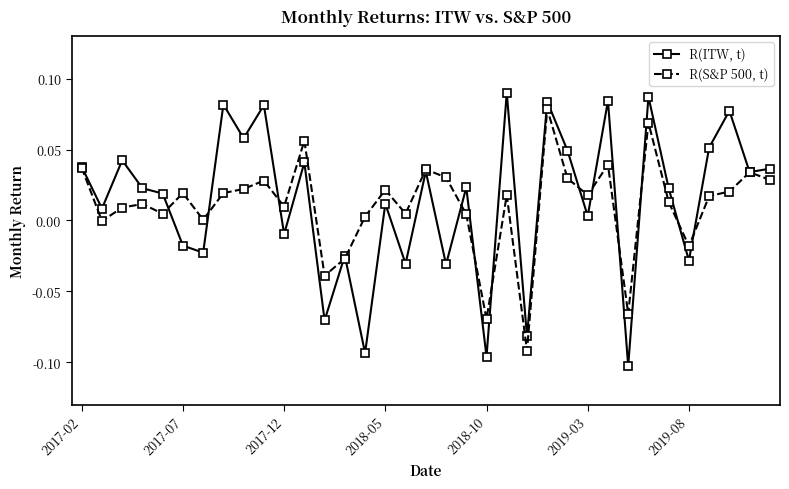

List the series in order of their overall mean, highest first.

R(ITW, t), R(S&P 500, t)